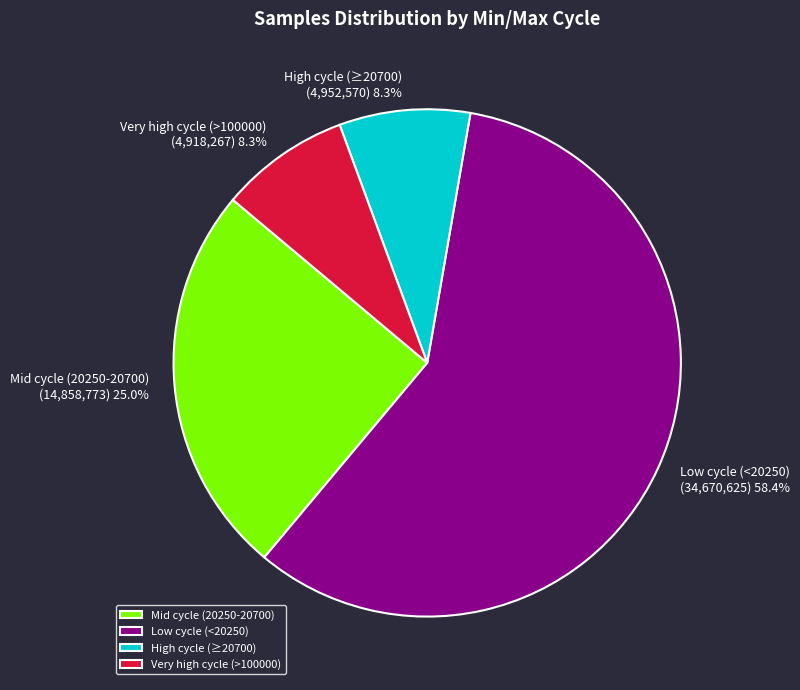

Is there a majority slice in this chart?

Yes